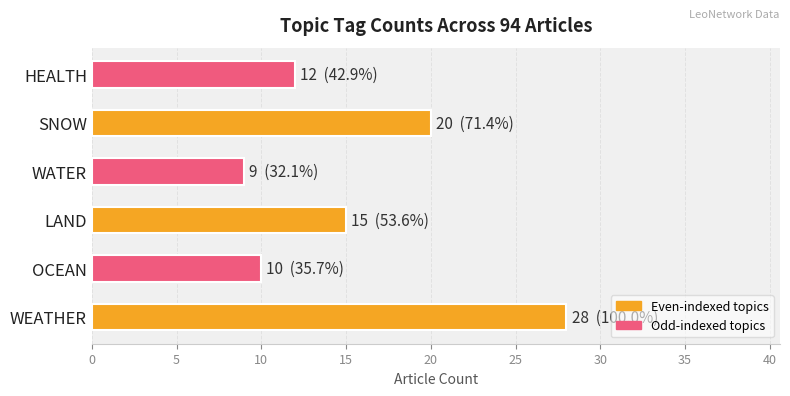

Is it true that the value at SNOW is 20?

True